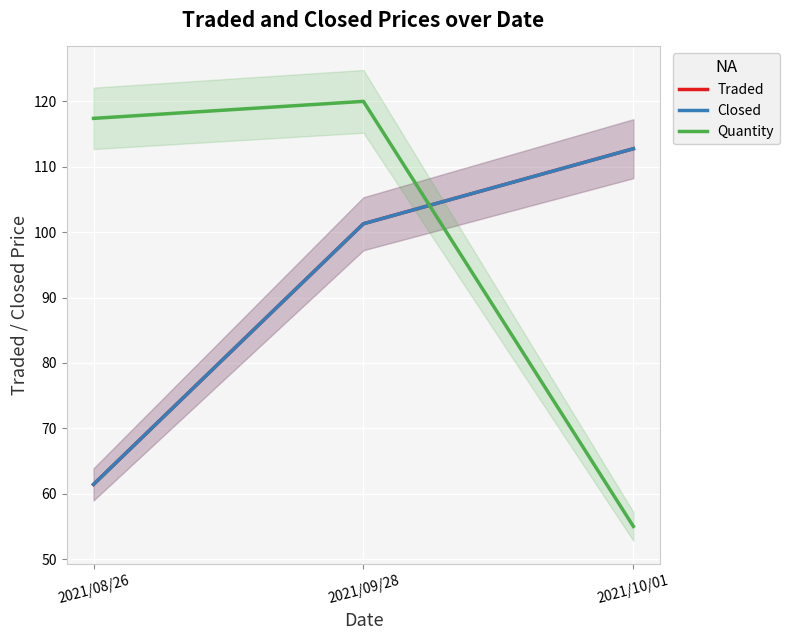

Which label corresponds to the largest value in the chart?

2021/09/28